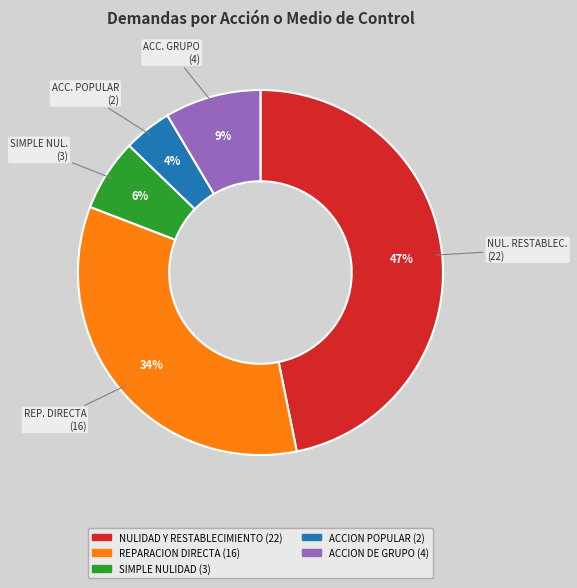

How many slices are in this pie chart?

5